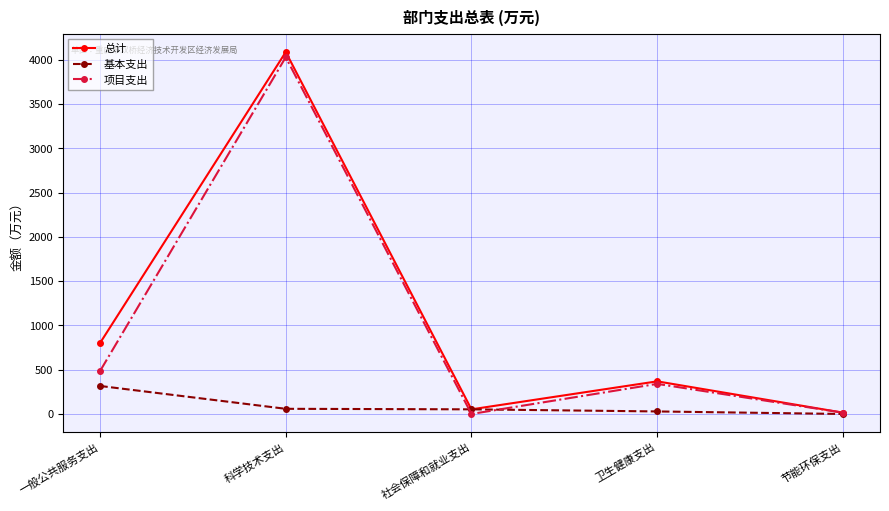

What is the approximate value of 基本支出 at 社会保障和就业支出?

52.3